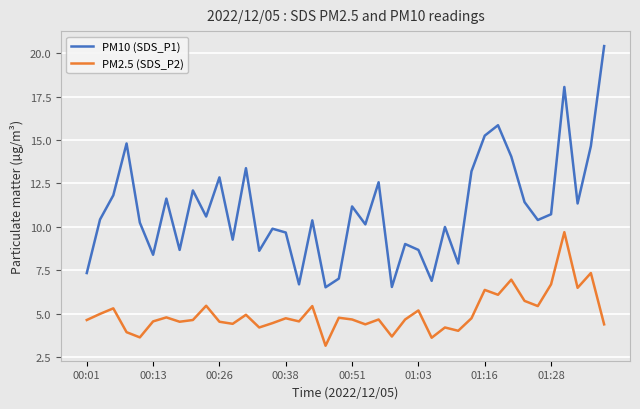

Which series has the largest range (max minus min)?

PM10 (SDS_P1)